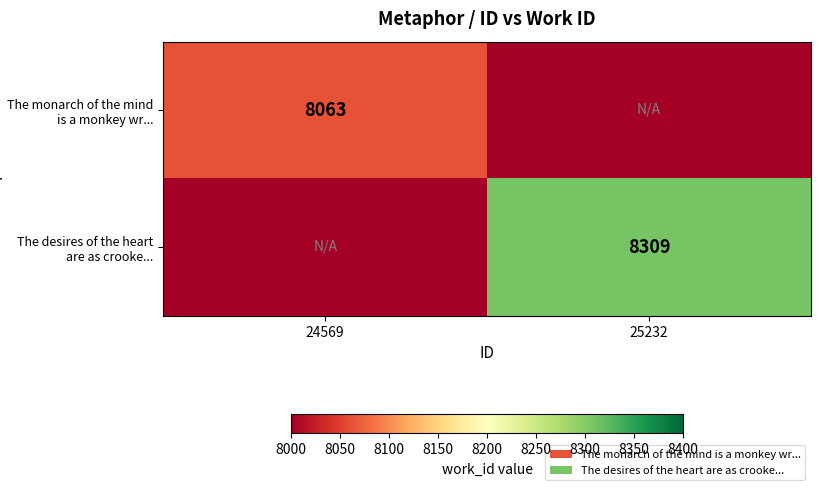

At how many categories does at least one series exceed 7012?

2